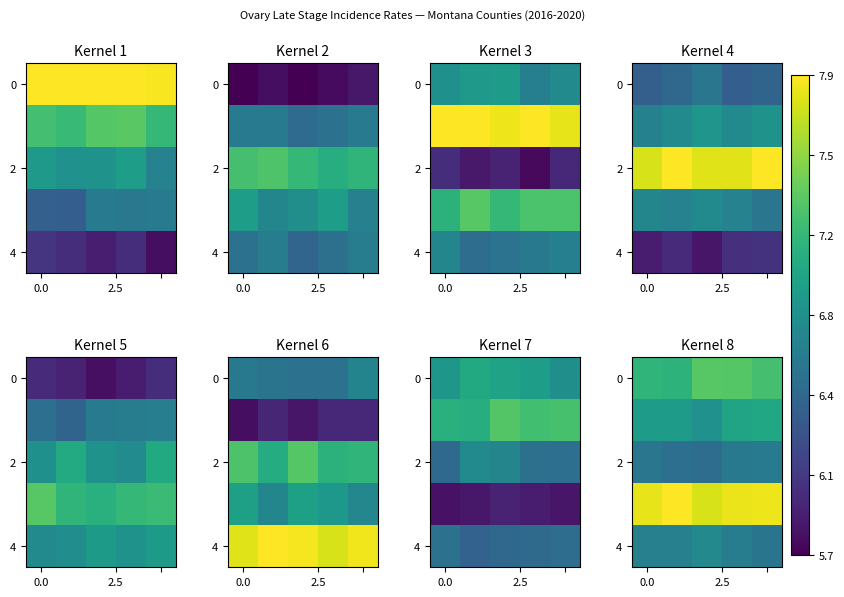

The value of row_0 at 4 is 7.3. True or false?

True